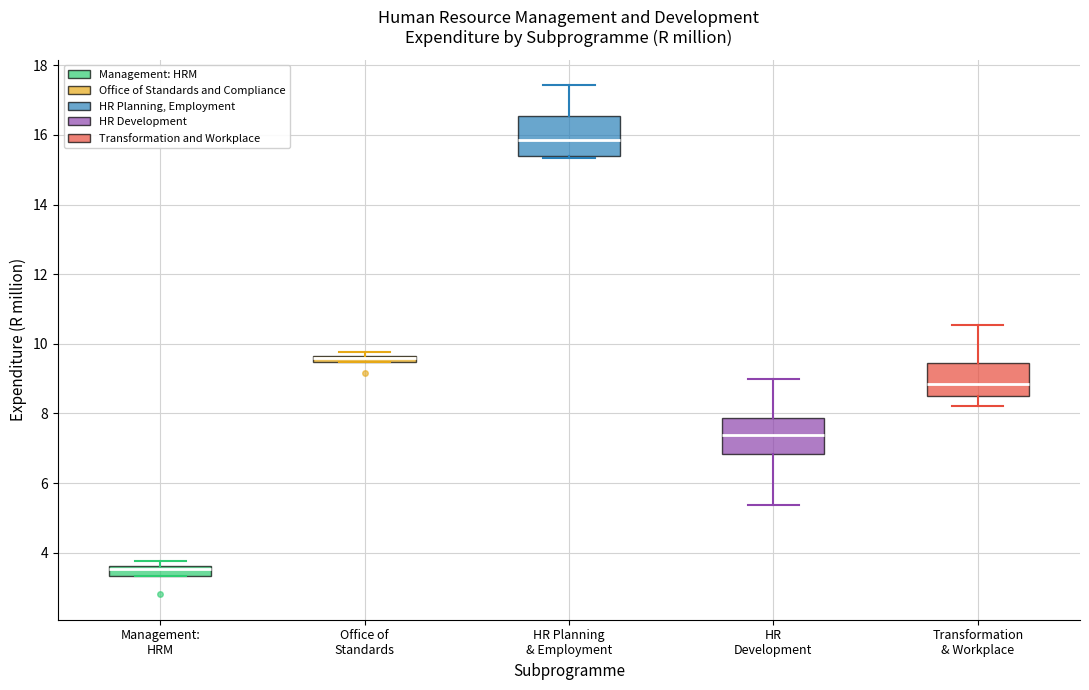

Where is the lower edge of the box for Office of Standards on the y-axis? The values are not printed on the chart, so give them approximately, as read against the axis.

9.4